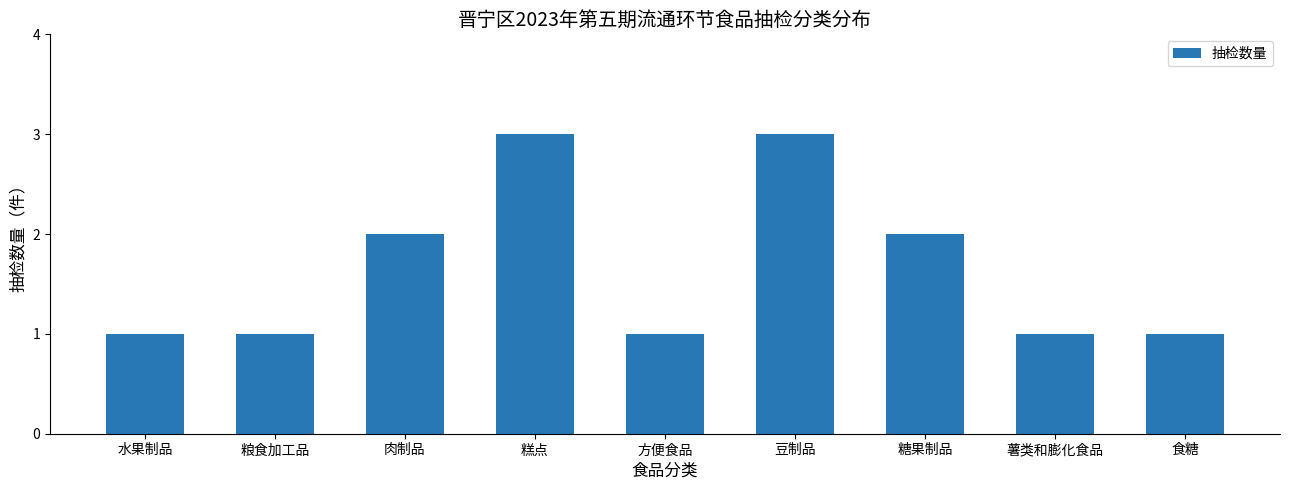

How many bars are there in total?

9